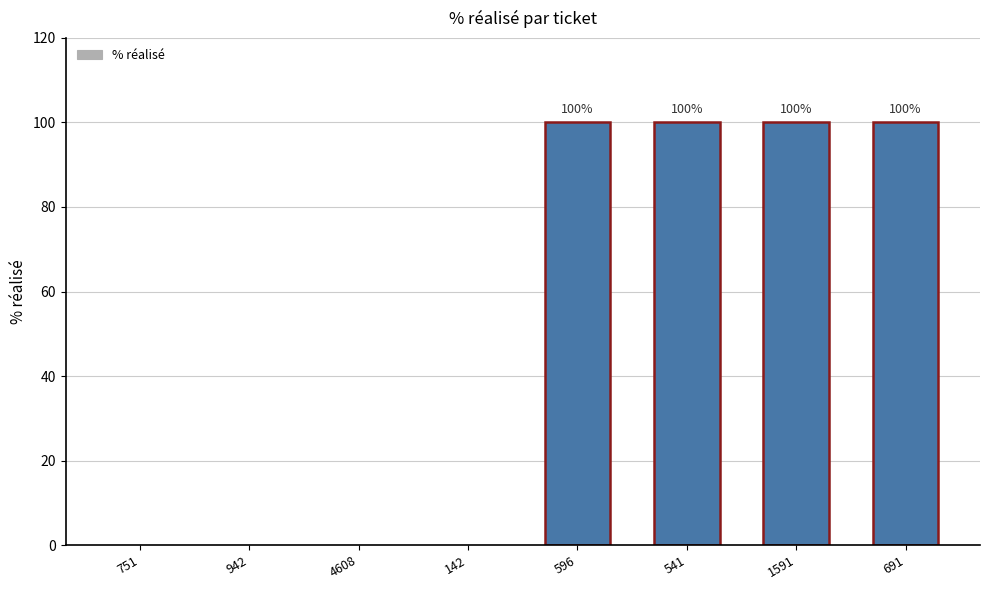

What is the maximum value shown in the chart?

100